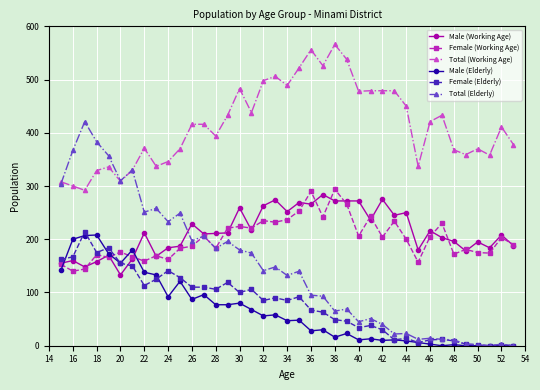

Which series has the widest spread of values?

Total (Elderly)